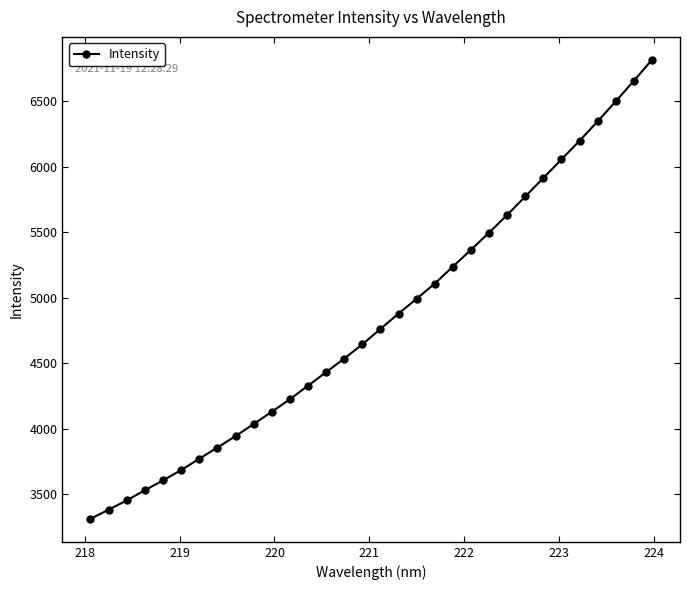

True or false: there are more than 2 points higher than both neighbors.

False